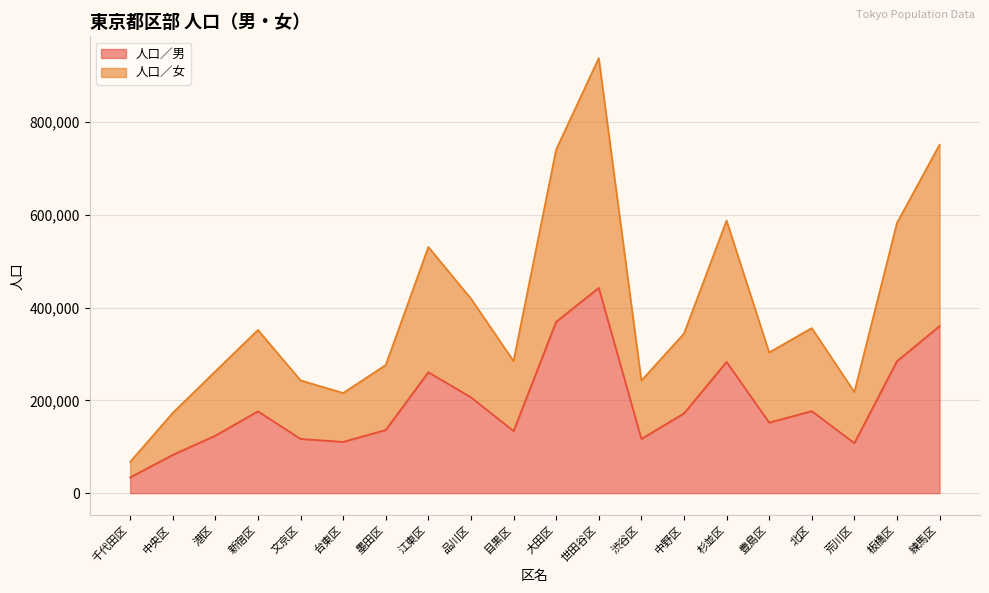

What is the value of the 人口／男 point at the 4th from the left?

176398